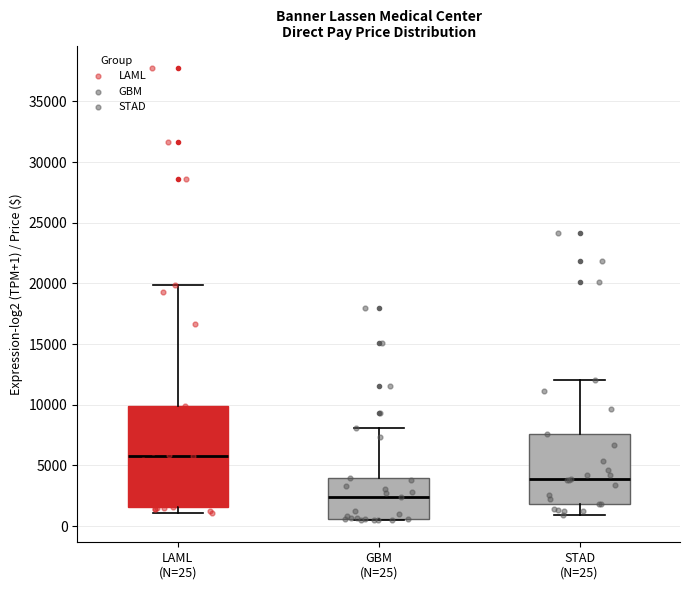

Reading left to right, read every box against the y-axis: the position of its median line, the range the box covers, and the ends of its whiskers. The values are not printed on the chart, so give them approximately, as read against the axis.

LAML (N=25): median 6000, box 1500 to 10000, whiskers 1000 to 20000
GBM (N=25): median 2500, box 500 to 4000, whiskers 500 to 8000
STAD (N=25): median 4000, box 2000 to 7500, whiskers 1000 to 12000